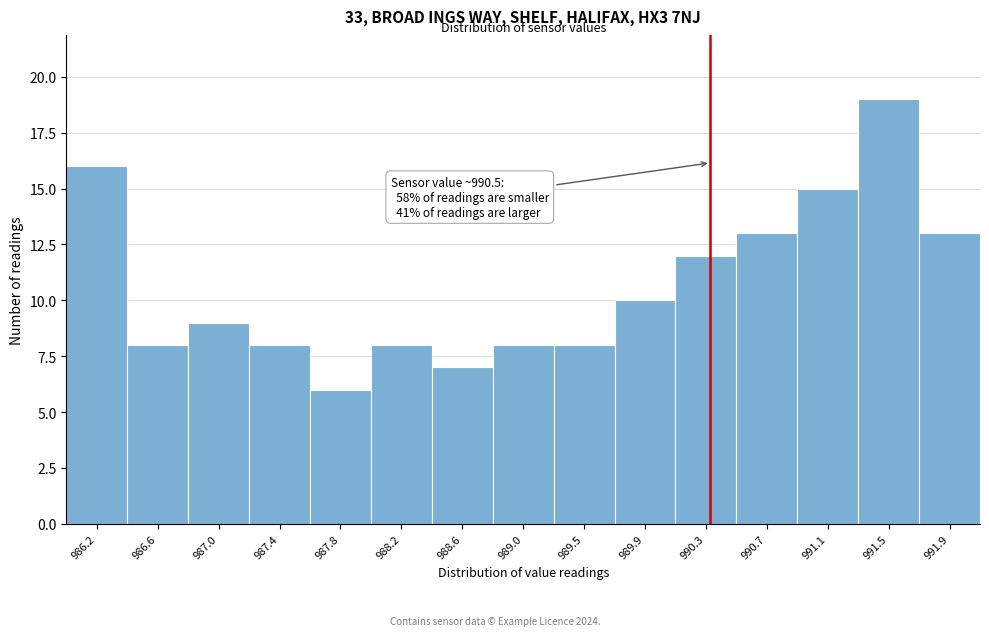

Reading left to right, transcribe all the data shown in this chart.

986.2=16	986.6=8	987.0=9	987.4=8	987.8=6	988.2=8	988.6=7	989.0=8	989.5=8	989.9=10	990.3=12	990.7=13	991.1=15	991.5=19	991.9=13